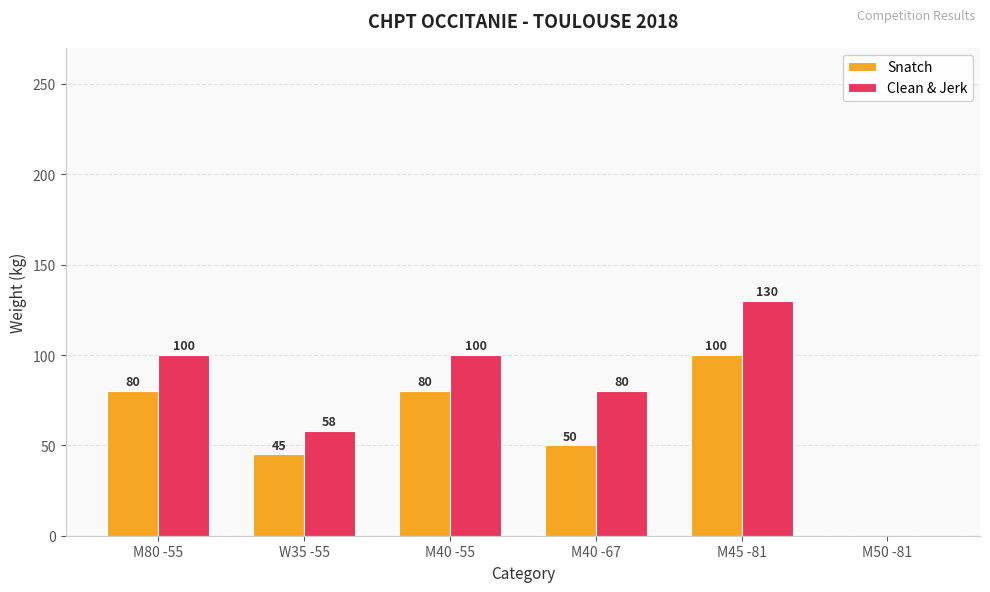

Reading right to left, extract all data points from this chart.

Snatch: 0	100	50	80	45	80
Clean & Jerk: 0	130	80	100	58	100